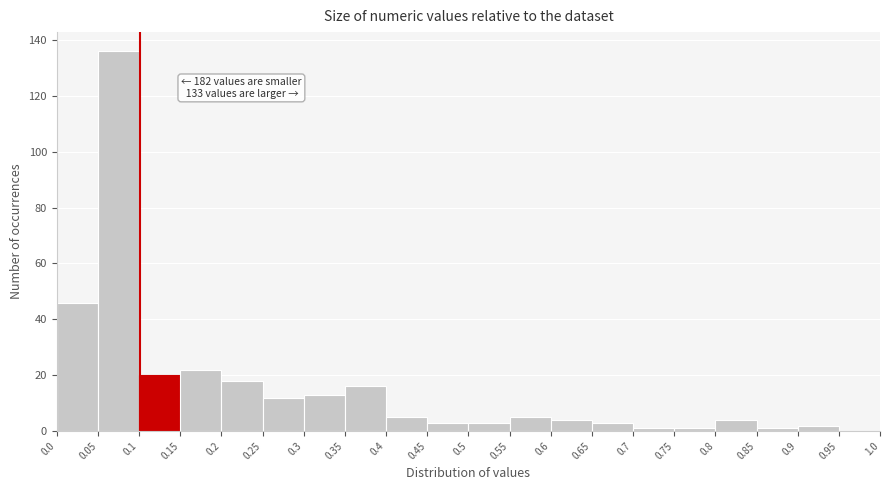

Over which range of the x-axis is the bar tallest?

0.05 to 0.1